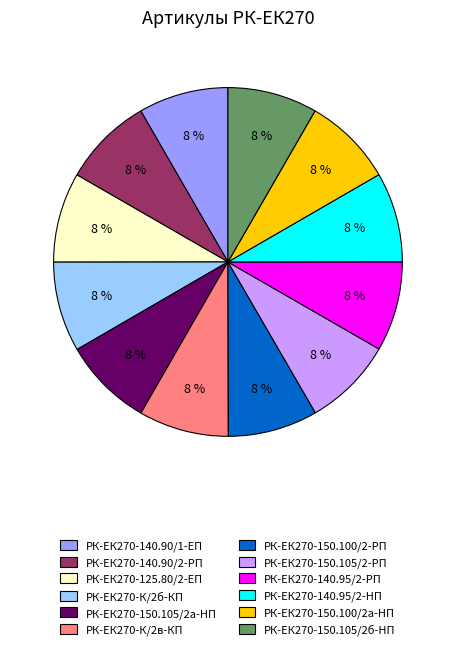

Is there any slice that represents more than half of the pie?

No